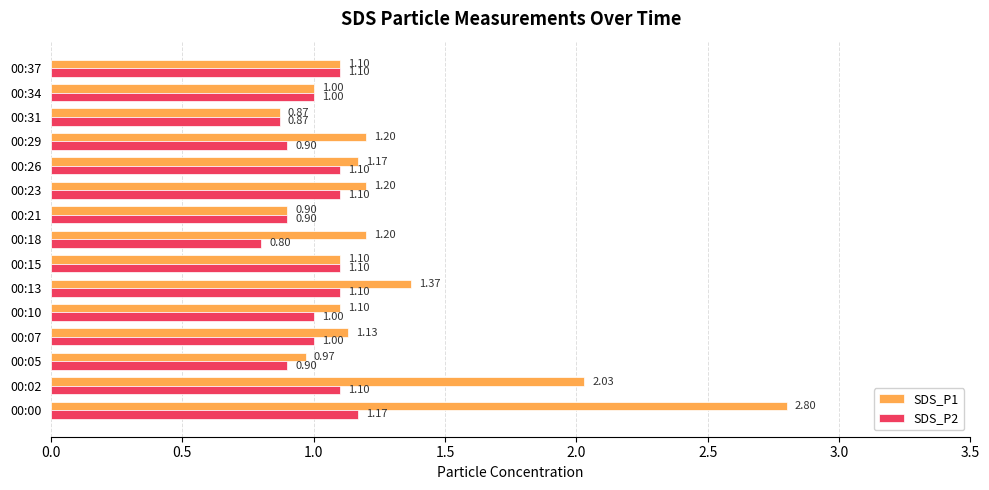

What is the difference between the maximum and second lowest values in the SDS_P2 series?

0.3